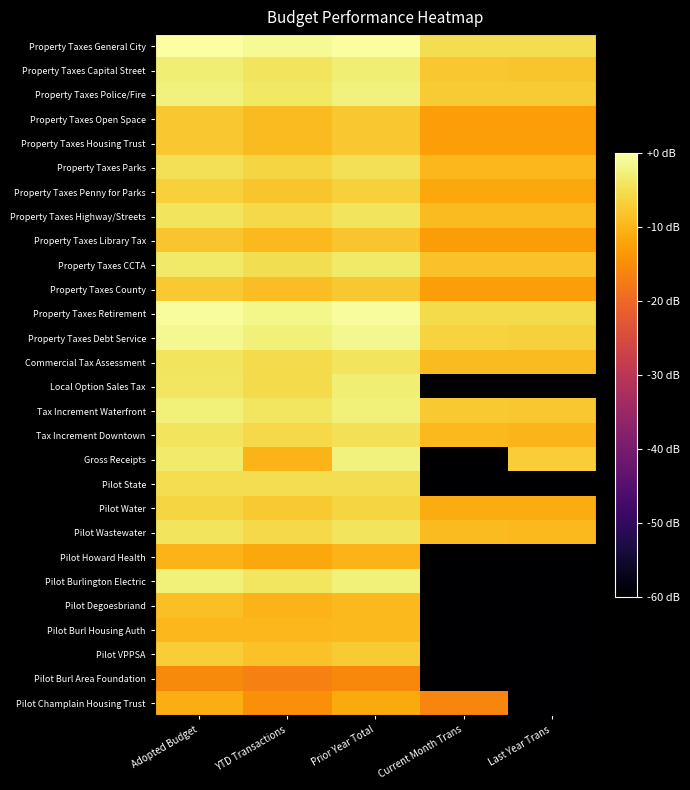

Reading left to right, extract all data points from this chart.

Property Taxes General City: Adopted Budget=-0.0	YTD Transactions=-1.1	Prior Year Total=-0.3	Current Month Trans=-5.1	Last Year Trans=-5.1
Property Taxes Capital Street: Adopted Budget=-3.0	YTD Transactions=-4.4	Prior Year Total=-3.0	Current Month Trans=-8.0	Last Year Trans=-8.0
Property Taxes Police/Fire: Adopted Budget=-2.4	YTD Transactions=-3.8	Prior Year Total=-2.5	Current Month Trans=-7.4	Last Year Trans=-7.4
Property Taxes Open Space: Adopted Budget=-7.9	YTD Transactions=-9.2	Prior Year Total=-7.9	Current Month Trans=-12.8	Last Year Trans=-12.8
Property Taxes Housing Trust: Adopted Budget=-7.9	YTD Transactions=-9.2	Prior Year Total=-7.9	Current Month Trans=-12.8	Last Year Trans=-12.8
Property Taxes Parks: Adopted Budget=-4.8	YTD Transactions=-6.2	Prior Year Total=-4.8	Current Month Trans=-9.8	Last Year Trans=-9.8
Property Taxes Penny for Parks: Adopted Budget=-6.6	YTD Transactions=-8.0	Prior Year Total=-6.6	Current Month Trans=-11.6	Last Year Trans=-11.6
Property Taxes Highway/Streets: Adopted Budget=-4.3	YTD Transactions=-5.7	Prior Year Total=-4.4	Current Month Trans=-9.3	Last Year Trans=-9.3
Property Taxes Library Tax: Adopted Budget=-8.0	YTD Transactions=-9.4	Prior Year Total=-8.0	Current Month Trans=-13.0	Last Year Trans=-13.0
Property Taxes CCTA: Adopted Budget=-3.6	YTD Transactions=-5.0	Prior Year Total=-3.6	Current Month Trans=-8.6	Last Year Trans=-8.6
Property Taxes County: Adopted Budget=-7.7	YTD Transactions=-9.1	Prior Year Total=-7.8	Current Month Trans=-12.7	Last Year Trans=-12.7
Property Taxes Retirement: Adopted Budget=-0.5	YTD Transactions=-1.9	Prior Year Total=-0.5	Current Month Trans=-5.5	Last Year Trans=-5.5
Property Taxes Debt Service: Adopted Budget=-1.4	YTD Transactions=-2.8	Prior Year Total=-1.6	Current Month Trans=-6.3	Last Year Trans=-6.6
Commercial Tax Assessment: Adopted Budget=-4.2	YTD Transactions=-5.6	Prior Year Total=-4.2	Current Month Trans=-9.2	Last Year Trans=-9.3
Local Option Sales Tax: Adopted Budget=-4.1	YTD Transactions=-5.6	Prior Year Total=-2.8	Current Month Trans=-60.0	Last Year Trans=-60.0
Tax Increment Waterfront: Adopted Budget=-2.6	YTD Transactions=-4.0	Prior Year Total=-2.8	Current Month Trans=-7.6	Last Year Trans=-7.9
Tax Increment Downtown: Adopted Budget=-4.4	YTD Transactions=-5.8	Prior Year Total=-4.8	Current Month Trans=-9.4	Last Year Trans=-9.9
Gross Receipts: Adopted Budget=-3.3	YTD Transactions=-10.2	Prior Year Total=-2.4	Current Month Trans=-60.0	Last Year Trans=-7.1
Pilot State: Adopted Budget=-5.1	YTD Transactions=-5.1	Prior Year Total=-5.1	Current Month Trans=-60.0	Last Year Trans=-60.0
Pilot Water: Adopted Budget=-6.2	YTD Transactions=-7.6	Prior Year Total=-6.2	Current Month Trans=-11.2	Last Year Trans=-11.2
Pilot Wastewater: Adopted Budget=-4.3	YTD Transactions=-5.7	Prior Year Total=-4.4	Current Month Trans=-9.3	Last Year Trans=-9.4
Pilot Howard Health: Adopted Budget=-10.1	YTD Transactions=-11.5	Prior Year Total=-10.2	Current Month Trans=-60.0	Last Year Trans=-60.0
Pilot Burlington Electric: Adopted Budget=-2.7	YTD Transactions=-4.1	Prior Year Total=-2.7	Current Month Trans=-60.0	Last Year Trans=-60.0
Pilot Degoesbriand: Adopted Budget=-8.7	YTD Transactions=-10.2	Prior Year Total=-9.5	Current Month Trans=-60.0	Last Year Trans=-60.0
Pilot Burl Housing Auth: Adopted Budget=-9.6	YTD Transactions=-9.7	Prior Year Total=-9.6	Current Month Trans=-60.0	Last Year Trans=-60.0
Pilot VPPSA: Adopted Budget=-7.2	YTD Transactions=-8.6	Prior Year Total=-7.3	Current Month Trans=-60.0	Last Year Trans=-60.0
Pilot Burl Area Foundation: Adopted Budget=-15.4	YTD Transactions=-16.8	Prior Year Total=-15.5	Current Month Trans=-60.0	Last Year Trans=-60.0
Pilot Champlain Housing Trust: Adopted Budget=-11.0	YTD Transactions=-14.6	Prior Year Total=-11.4	Current Month Trans=-16.0	Last Year Trans=-60.0